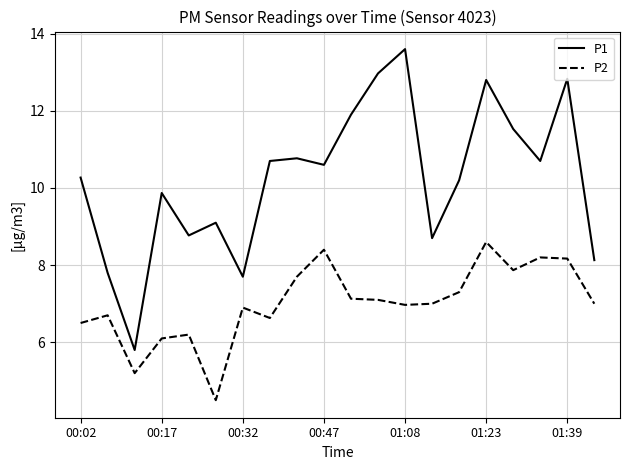

True or false: P2 and P1 cross at least once.

False